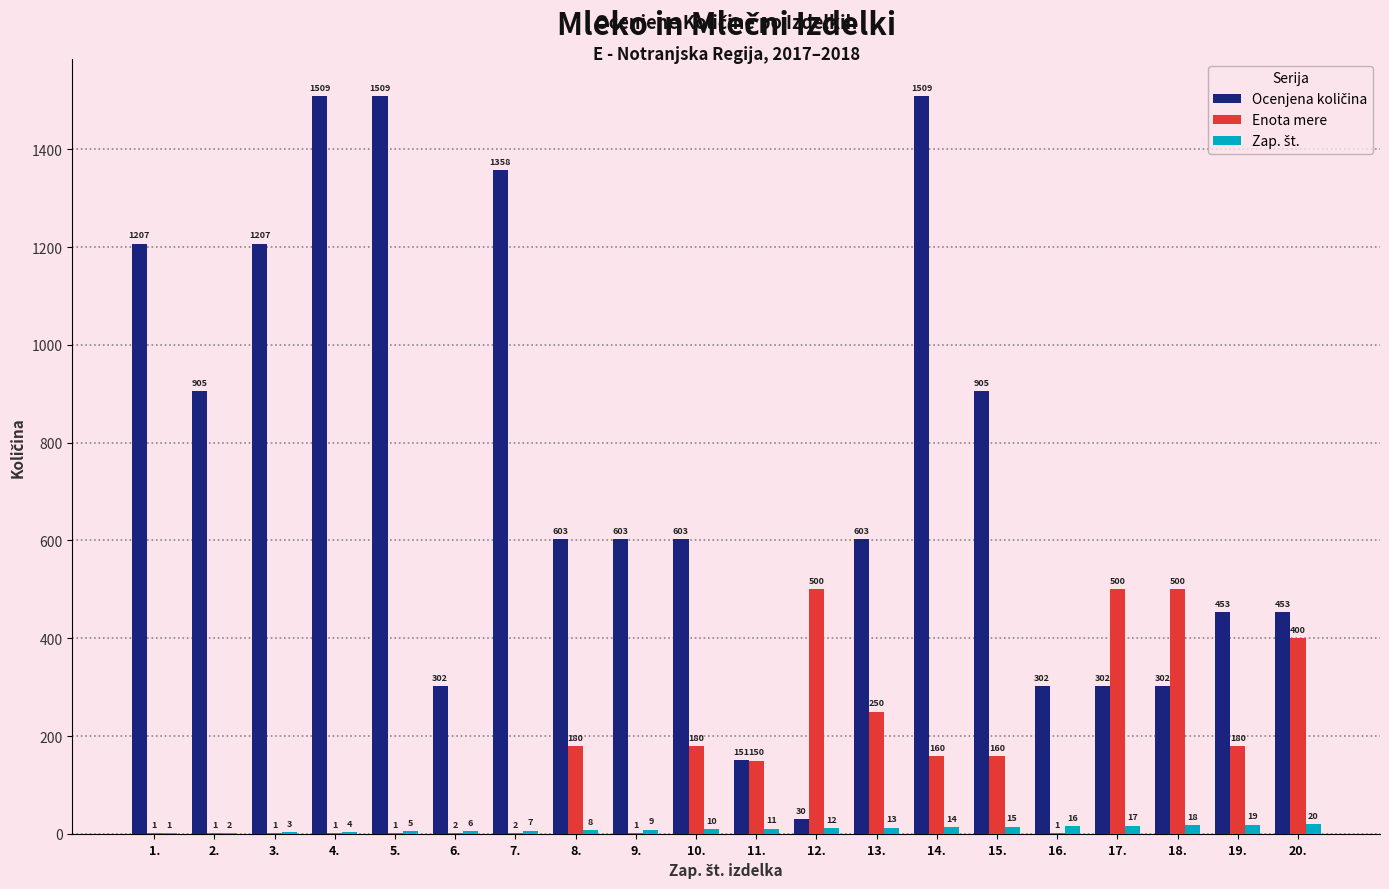

At which label is Enota mere closest to 250?

13.